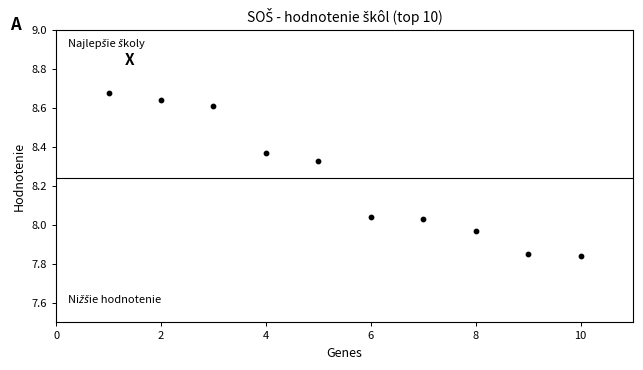

What is the average X value?

5.5